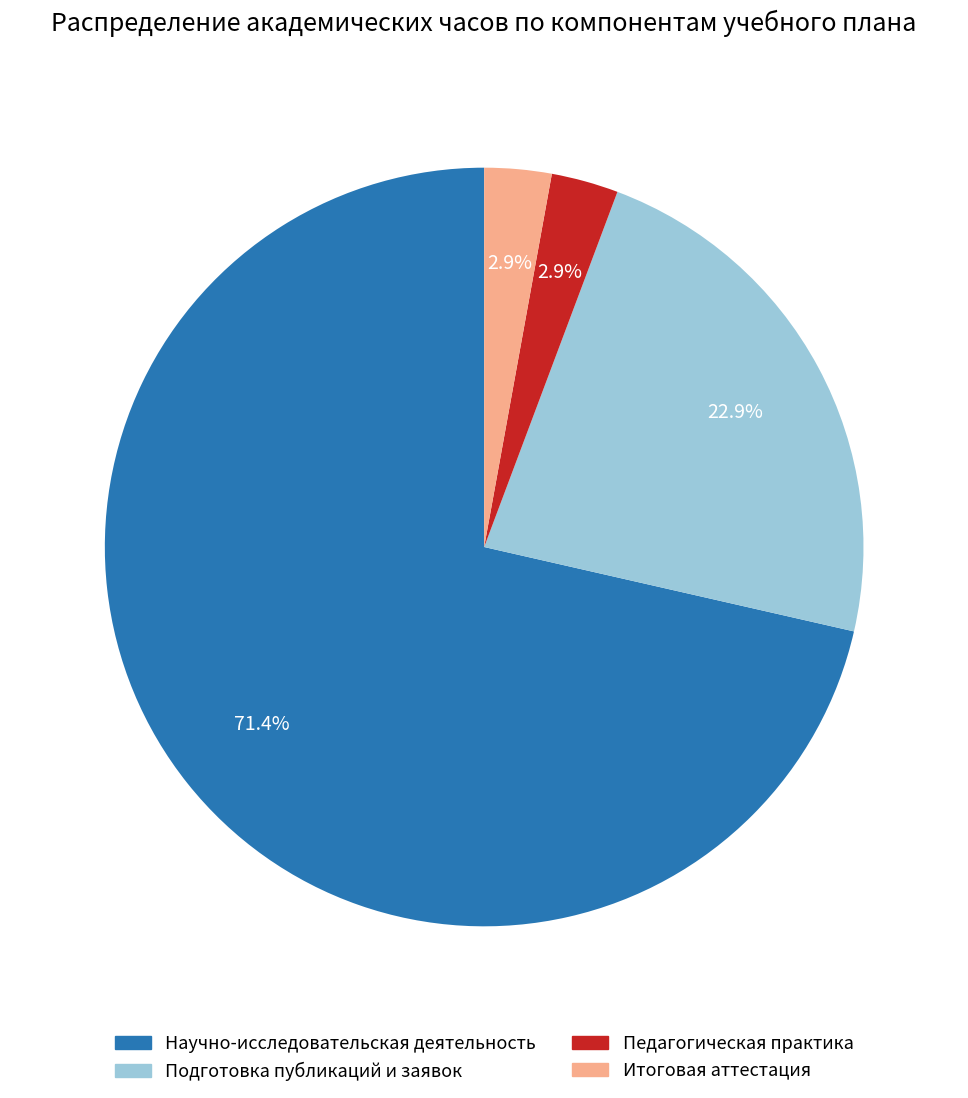

Combined, do Педагогическая практика and Подготовка публикаций и заявок account for over 50%?

No